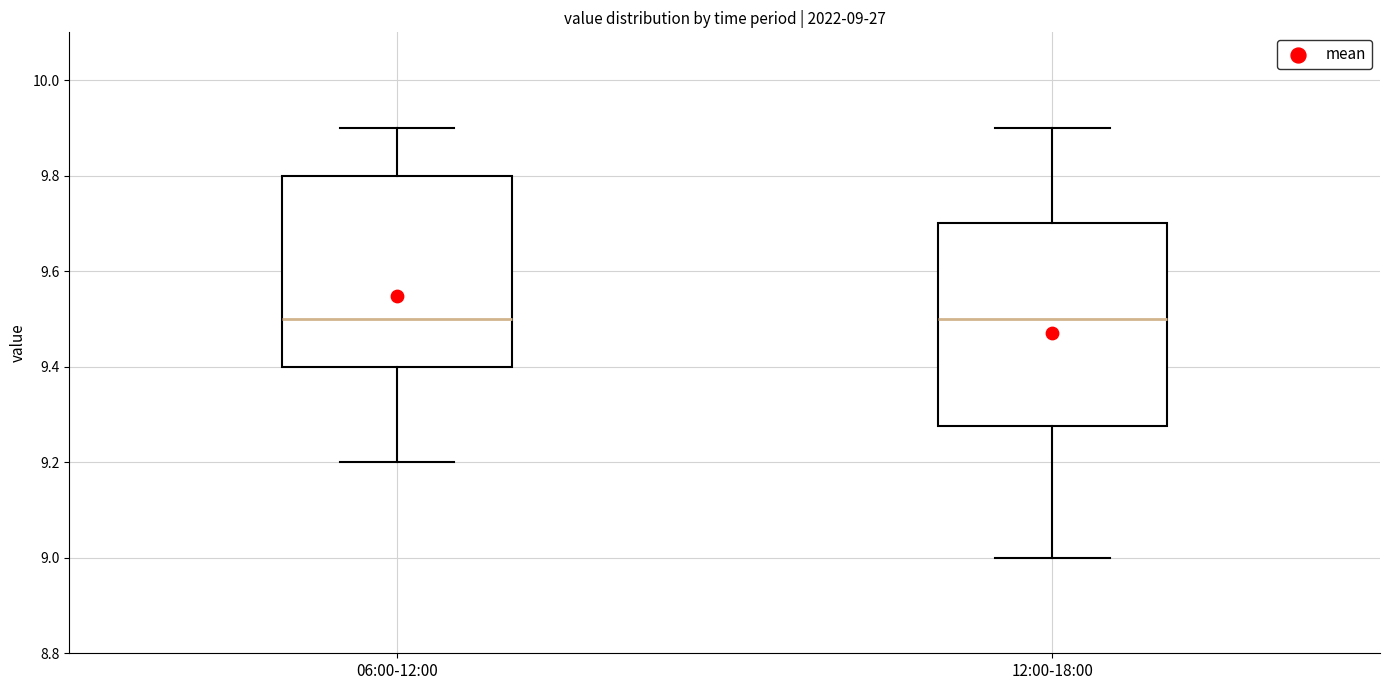

Comparing the boxes themselves (not the whiskers), which one is the tallest?

12:00-18:00